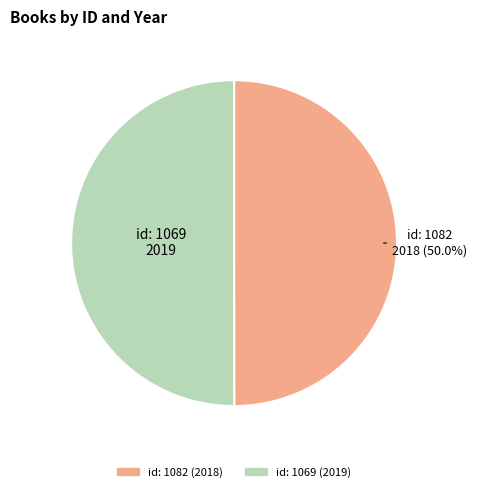

Rank the categories by value from lowest to highest.

1082, 1069